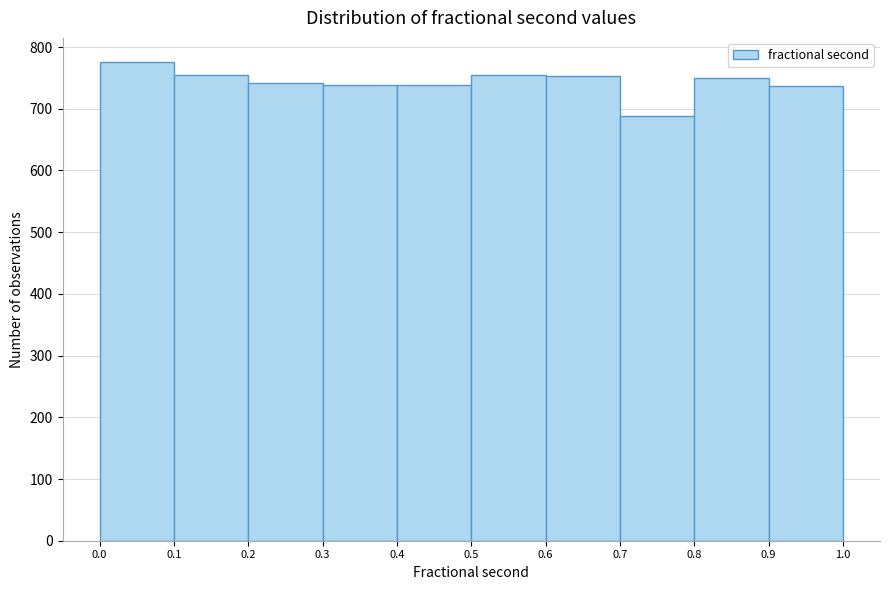

What is the height of the bar covering 0.3 to 0.4 on the x-axis? The values are not printed on the chart, so give them approximately, as read against the axis.

740